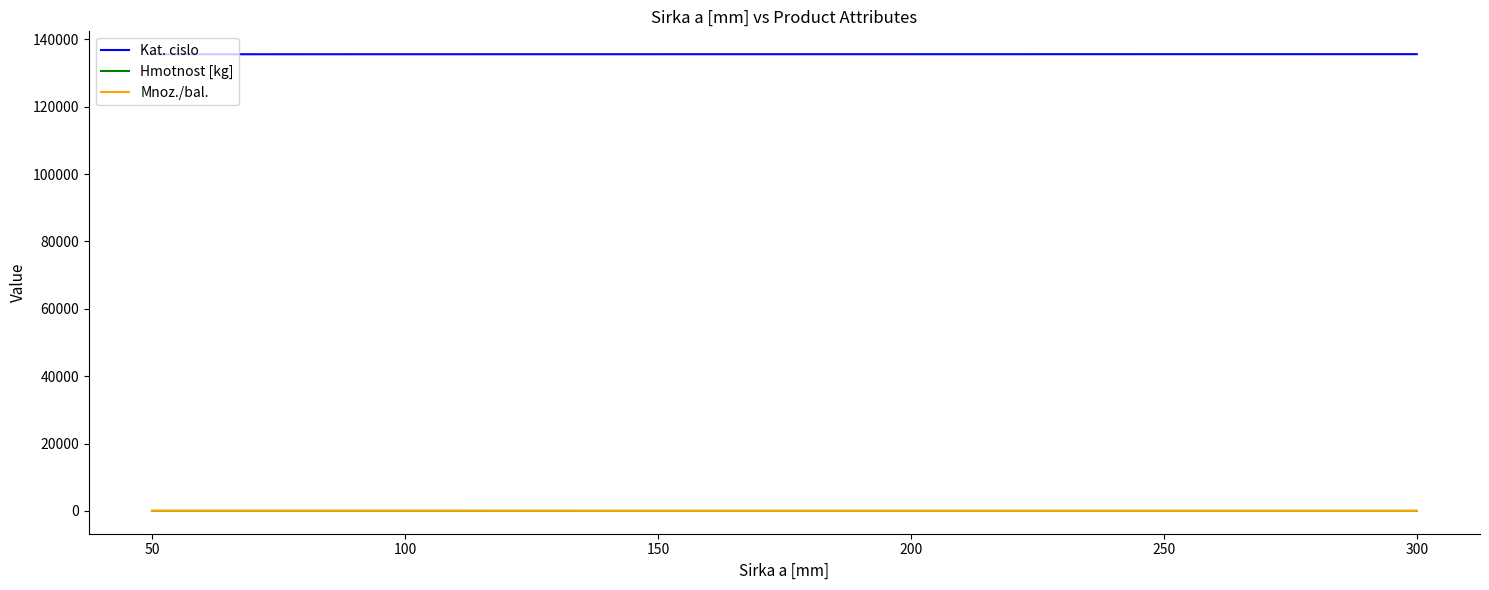

True or false: Kat. cislo and Mnoz./bal. cross at least once.

False